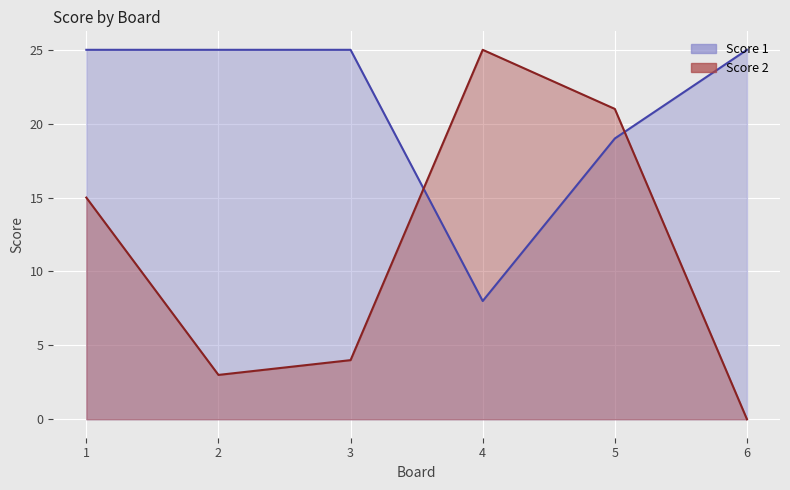

The Score 2 series shows 3 at 2. True or false?

True